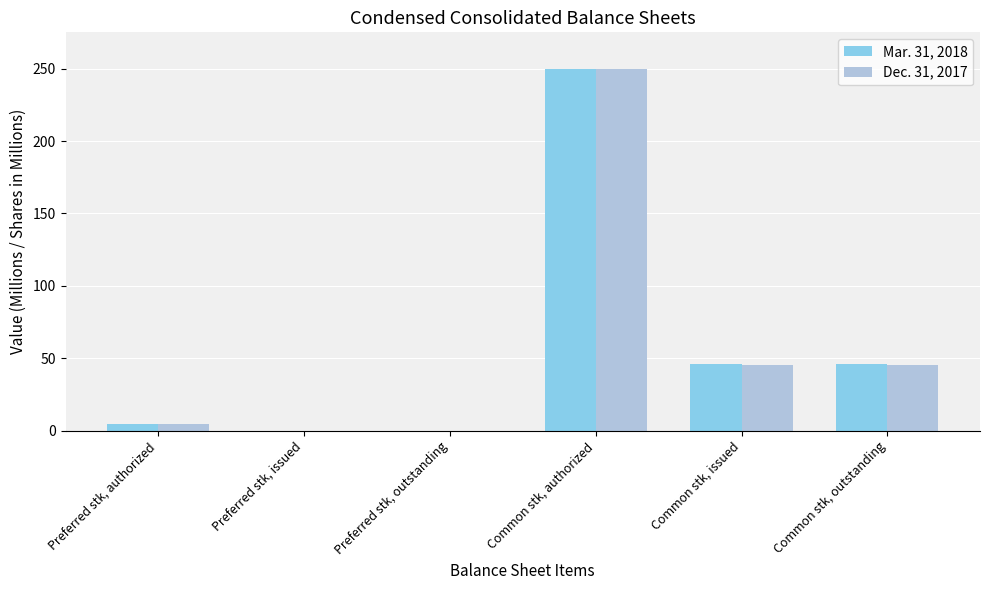

Which category has the highest value across all series?

Common stk, authorized